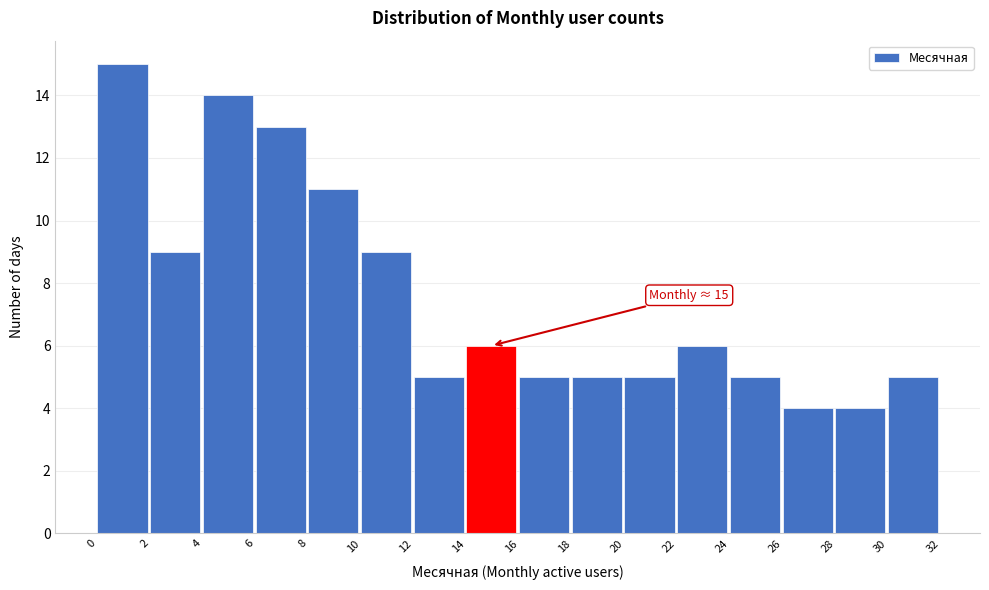

Which range on the x-axis has the tallest bar?

0 to 2